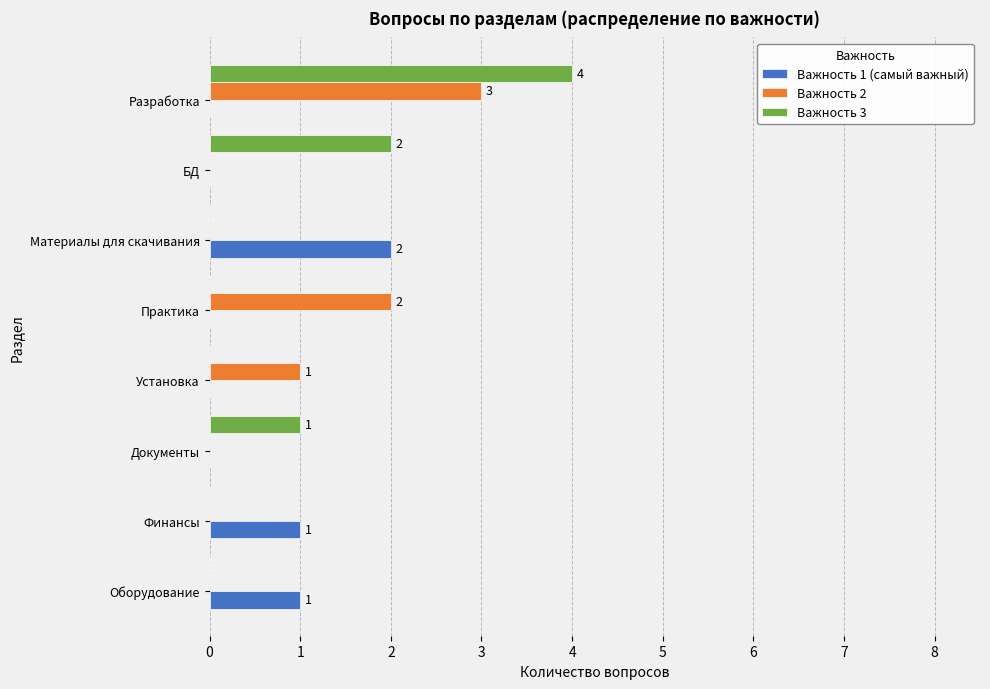

Between Финансы and Материалы для скачивания, which series saw the biggest shift?

Важность 1 (самый важный)